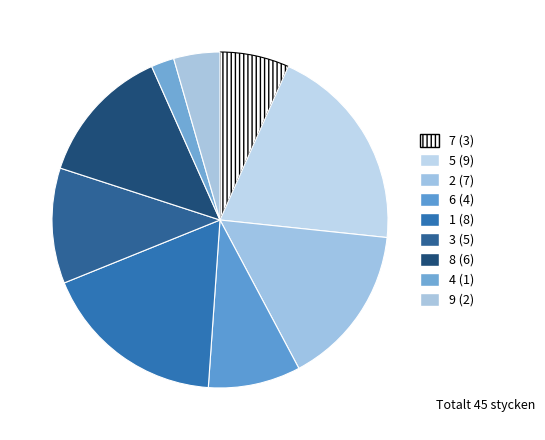

Does 1 represent more than half of the total?

No